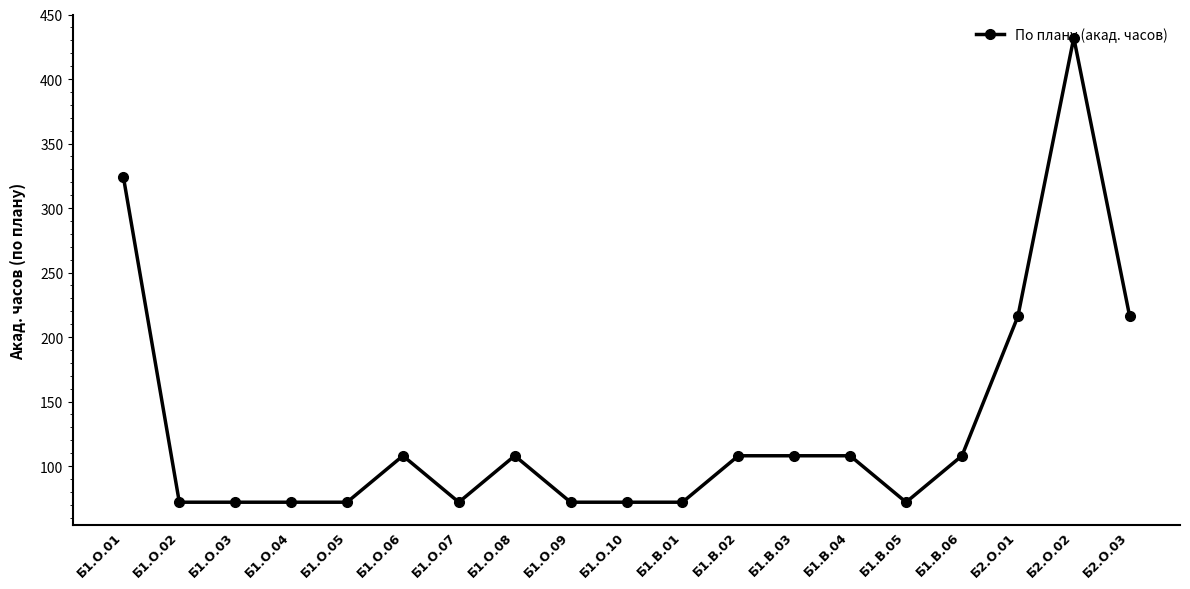

What is the minimum value shown in the chart?

72